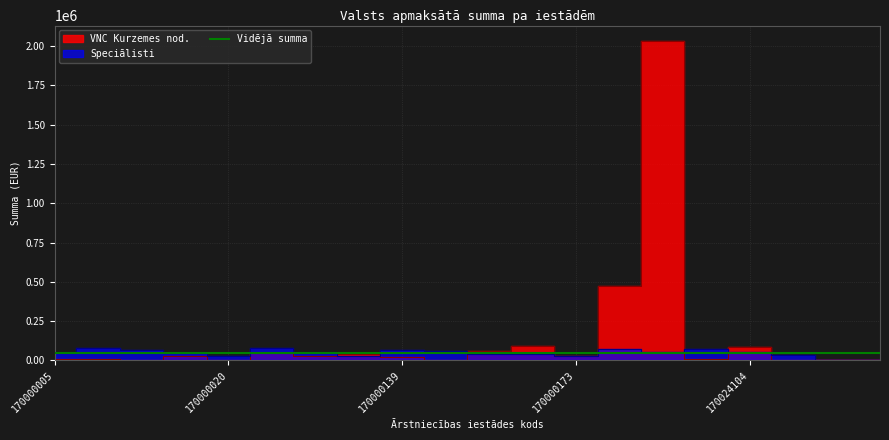

At which label does Speciālisti first exceed 46748?

170000007